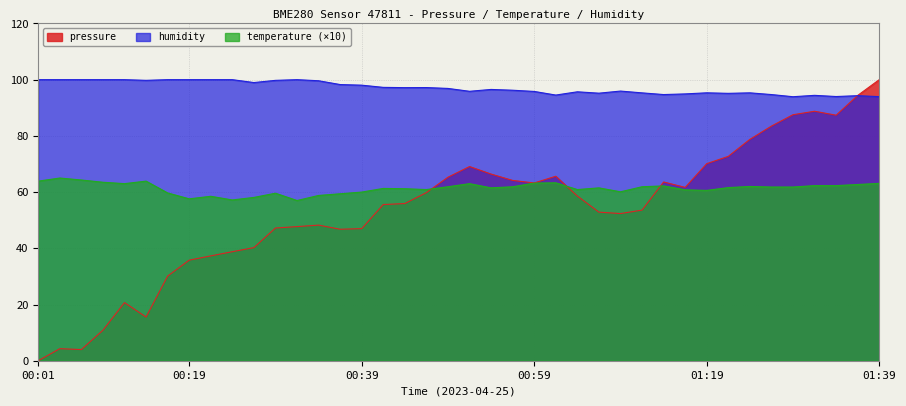

What is the sum of all pressure values?

2145.3